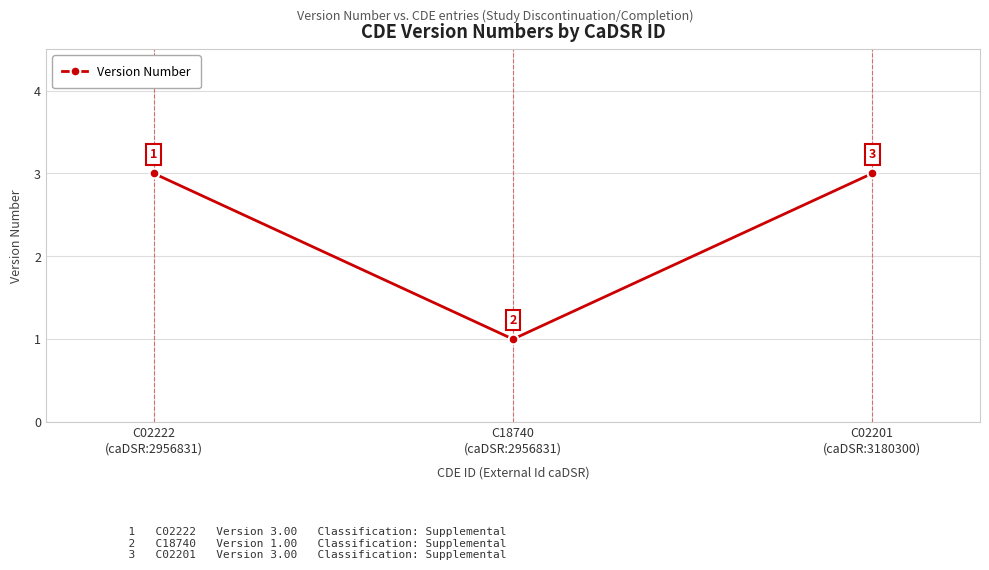

What is the ratio of the value at C18740
(caDSR:2956831) to the value at C02222
(caDSR:2956831)?

0.3